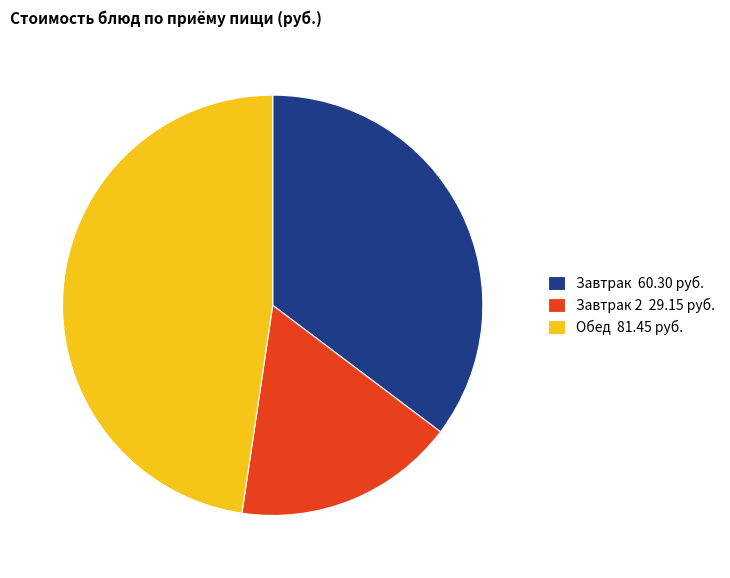

Which slice is the smallest?

Завтрак 2 29.15 руб.